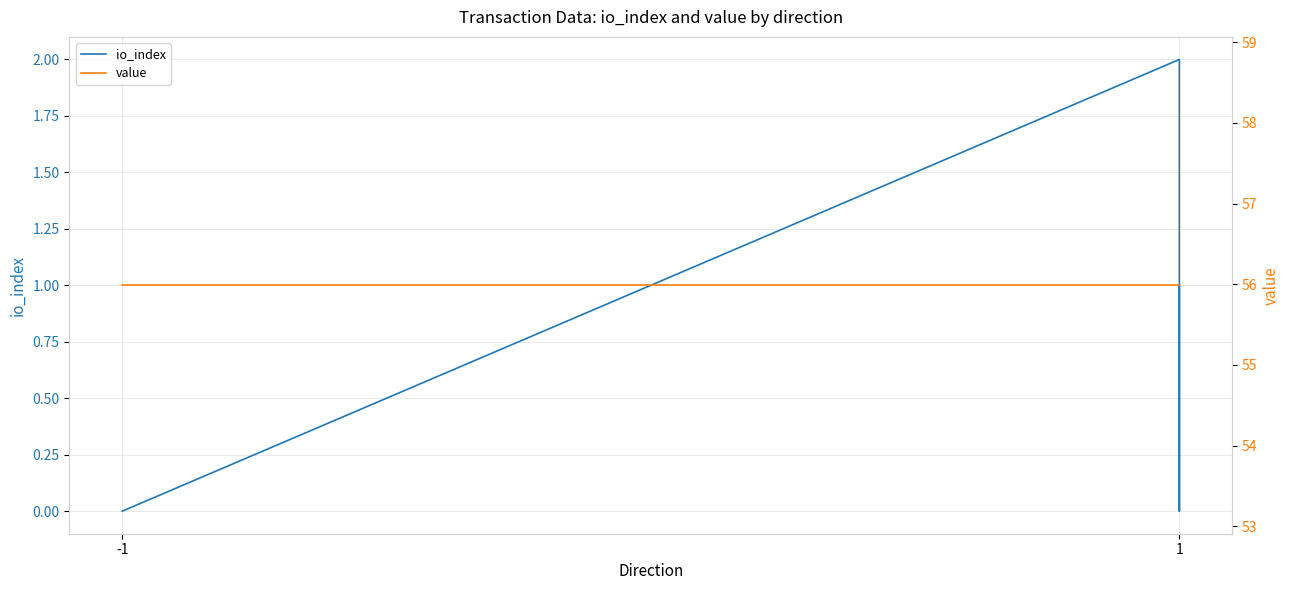

True or false: io_index and value intersect in this chart.

False